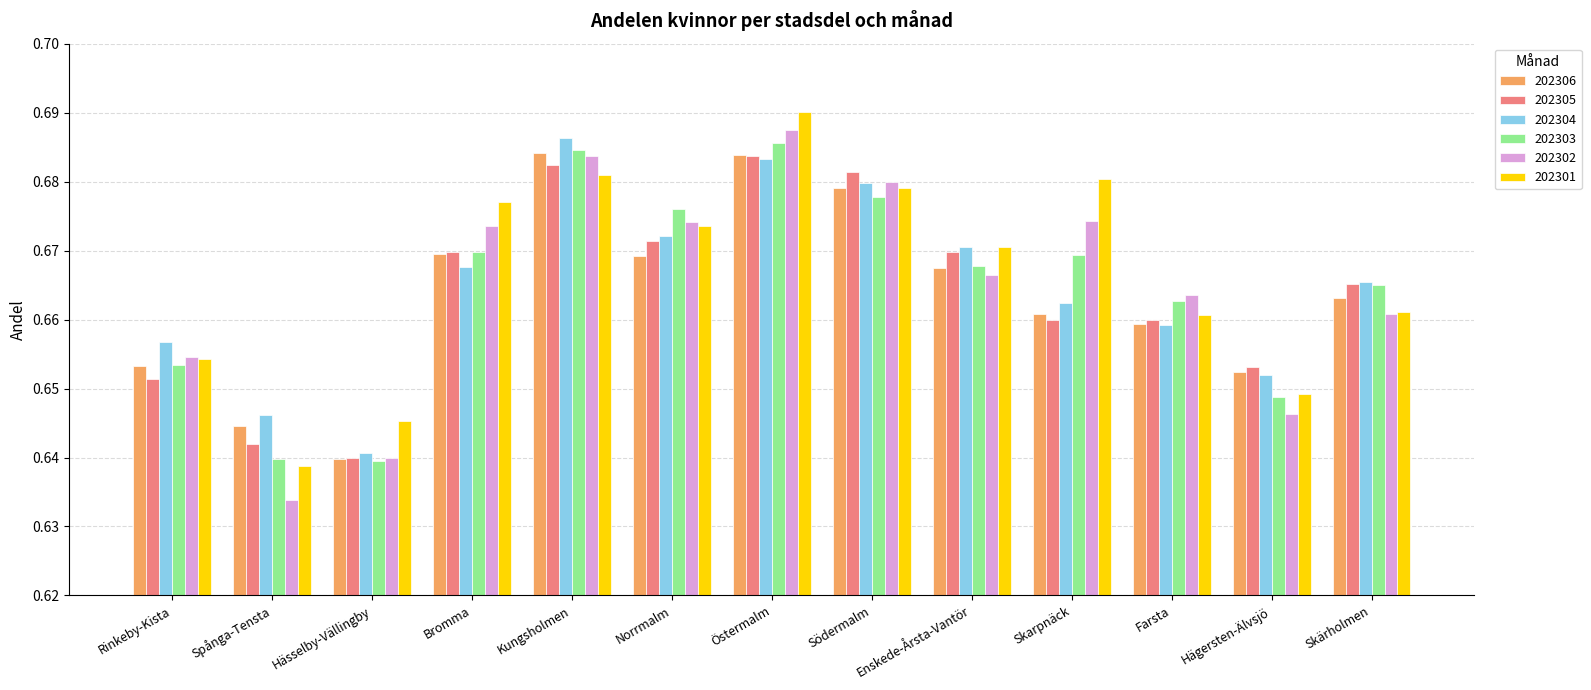

The value of 202302 at Enskede-Årsta-Vantör is 0.4. True or false?

False